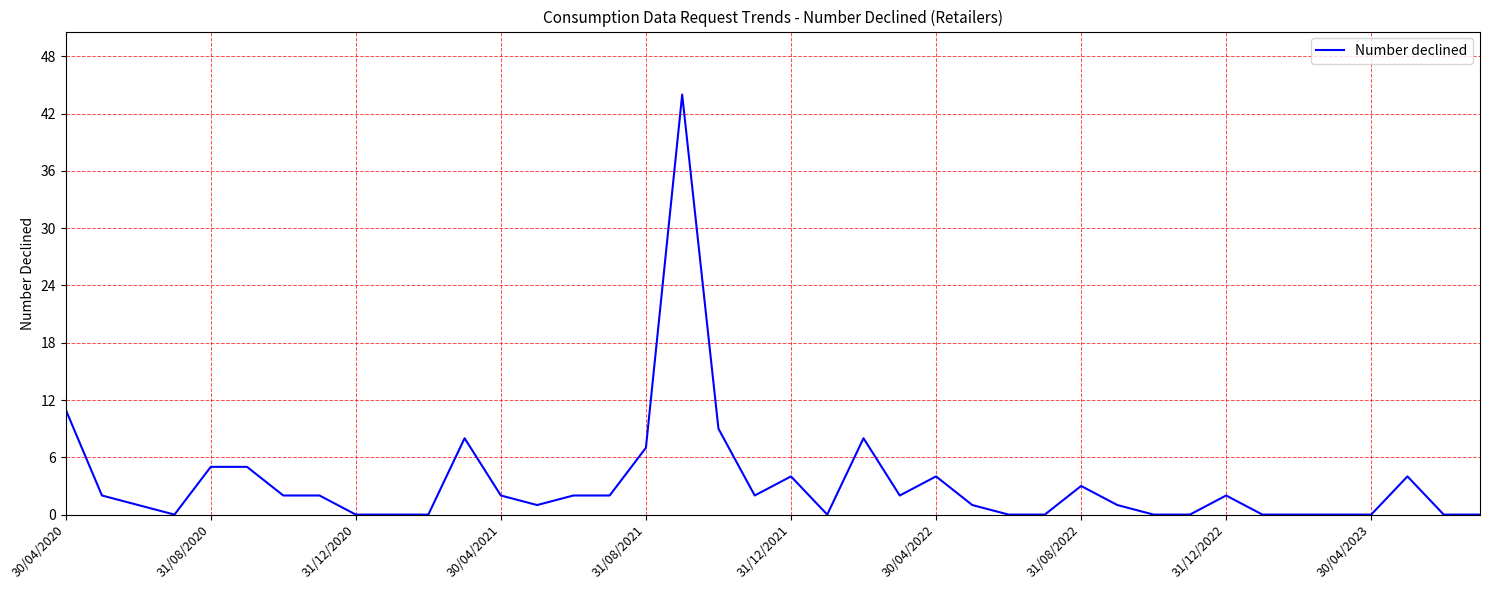

How many distinct data groups are displayed?

1